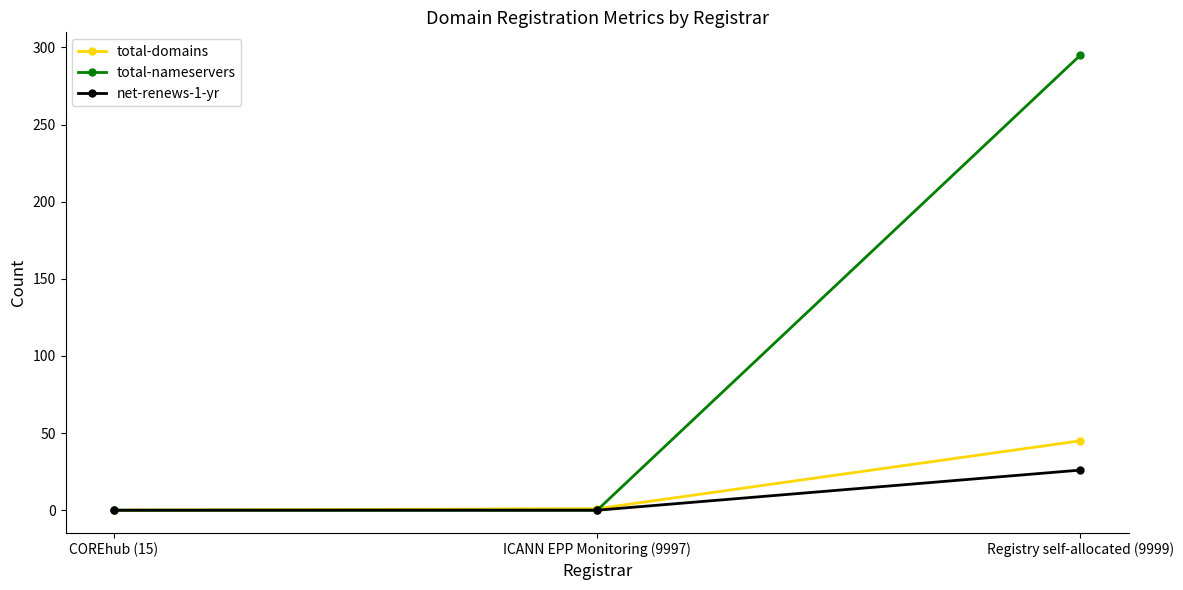

Which series has the largest total across all categories?

total-nameservers